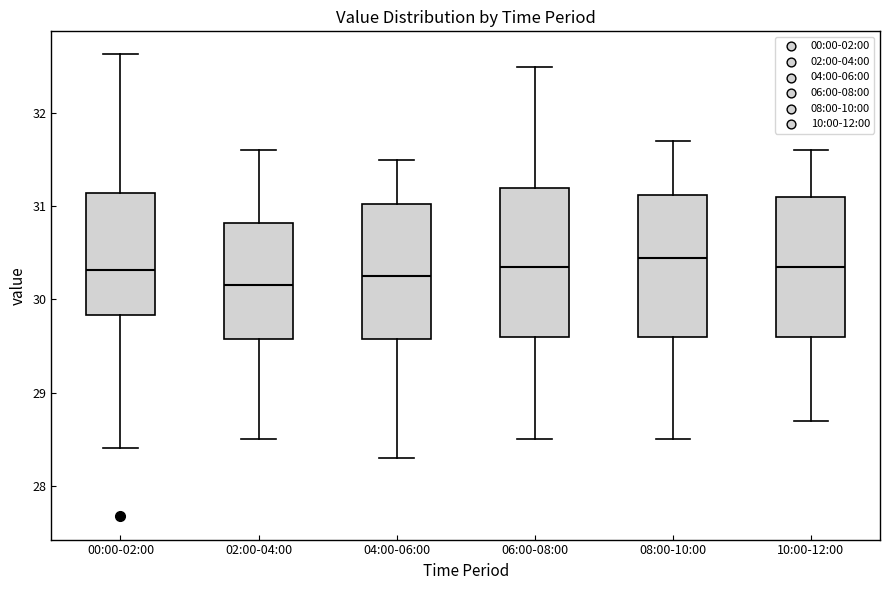

Where is the lower edge of the box for 02:00-04:00 on the y-axis? The values are not printed on the chart, so give them approximately, as read against the axis.

29.6